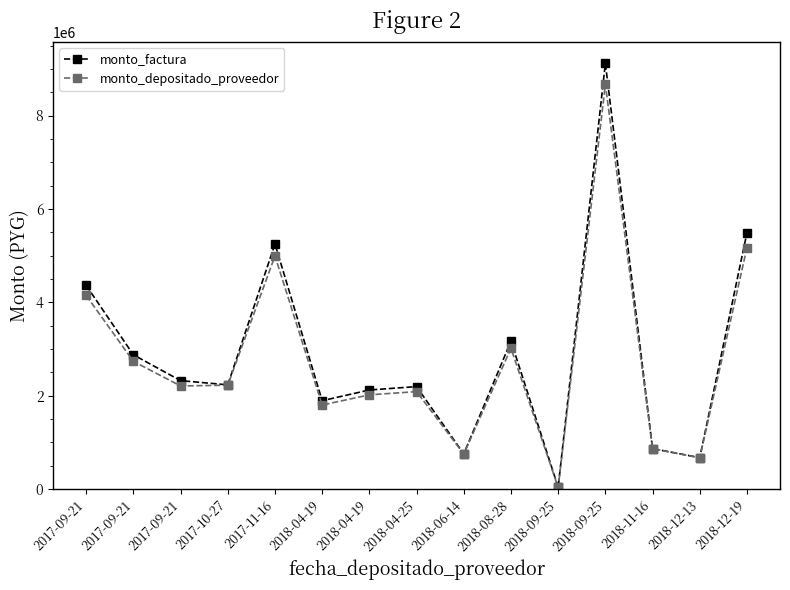

What are all the series names shown in the legend?

monto_factura, monto_depositado_proveedor